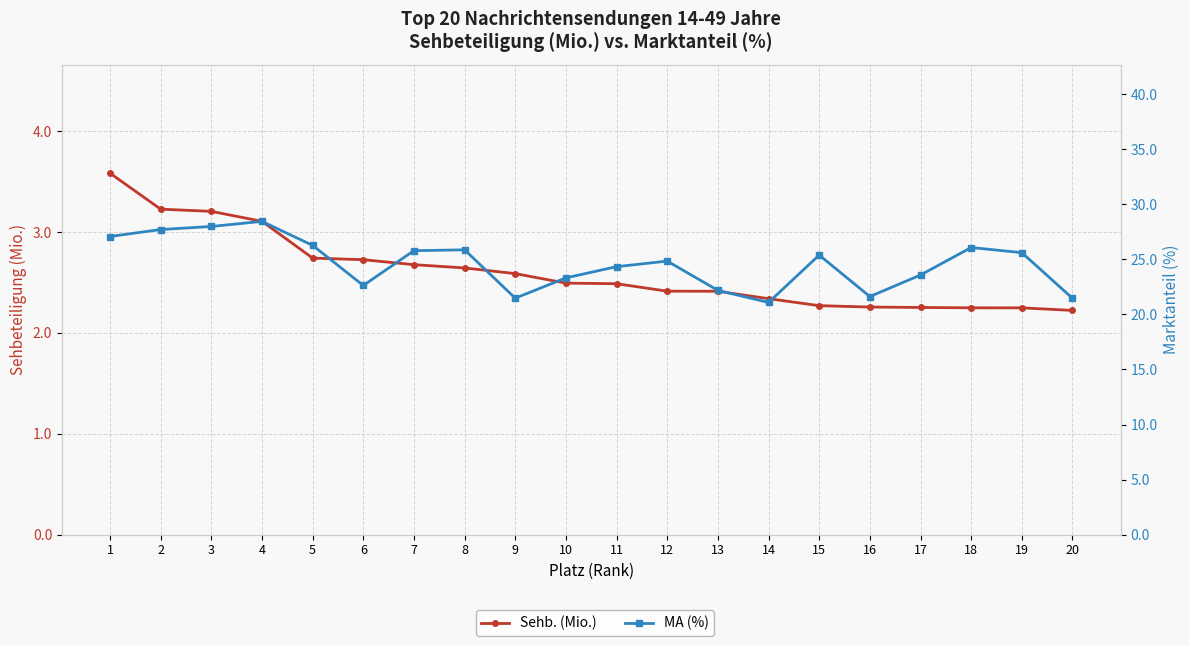

True or false: Sehb. (Mio.) has more than 1 interior local peaks.

False